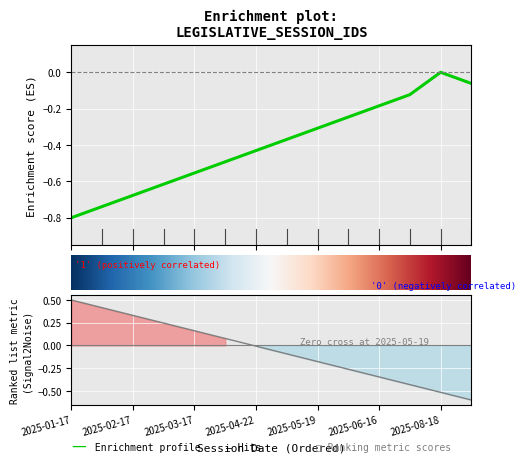

What is the change in value from 2025-02-17 to 2025-03-10?

-0.1